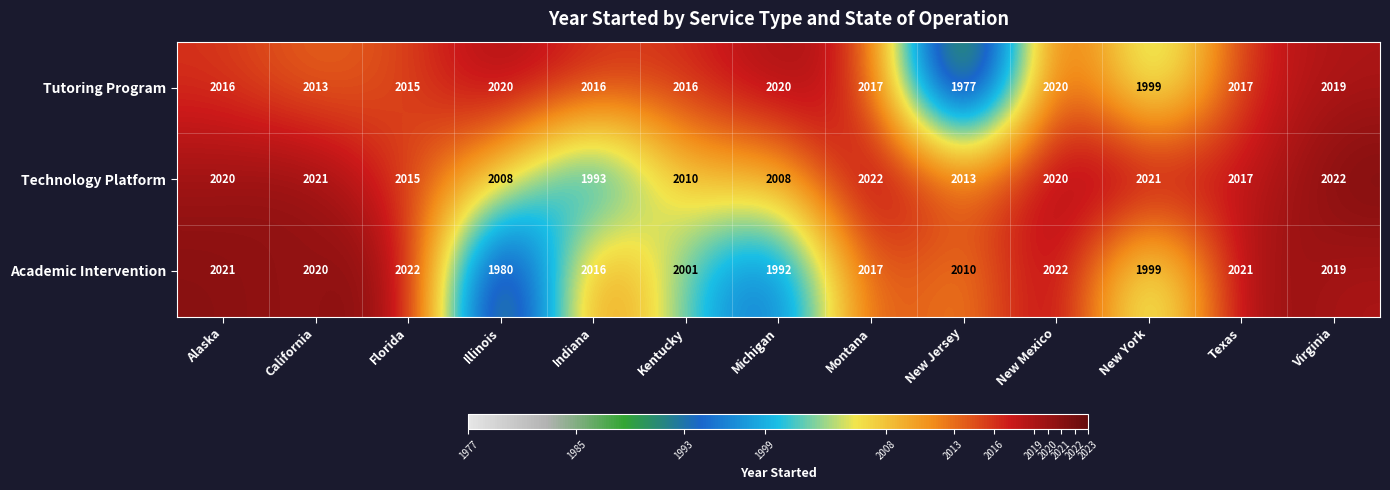

At New Jersey, list the series in order from largest to smallest.

Technology Platform, Academic Intervention, Tutoring Program